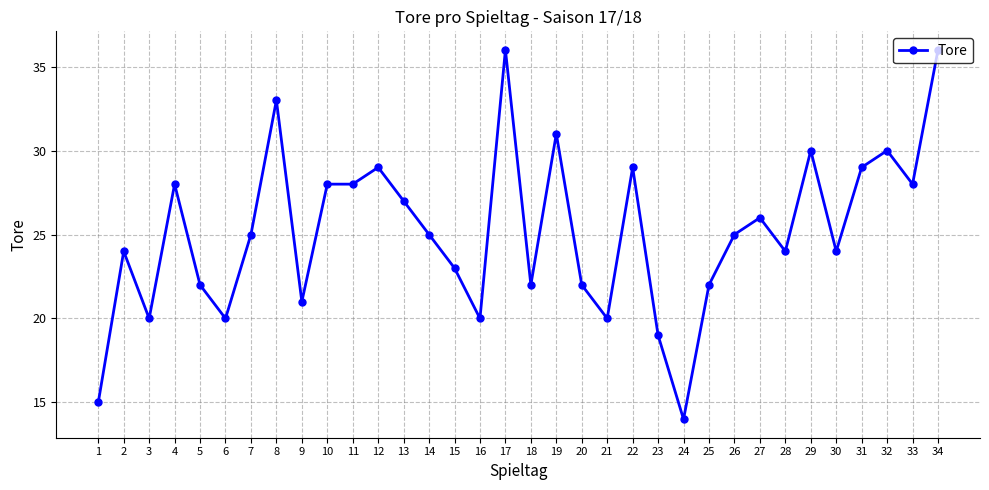

Where is the first local minimum?

3